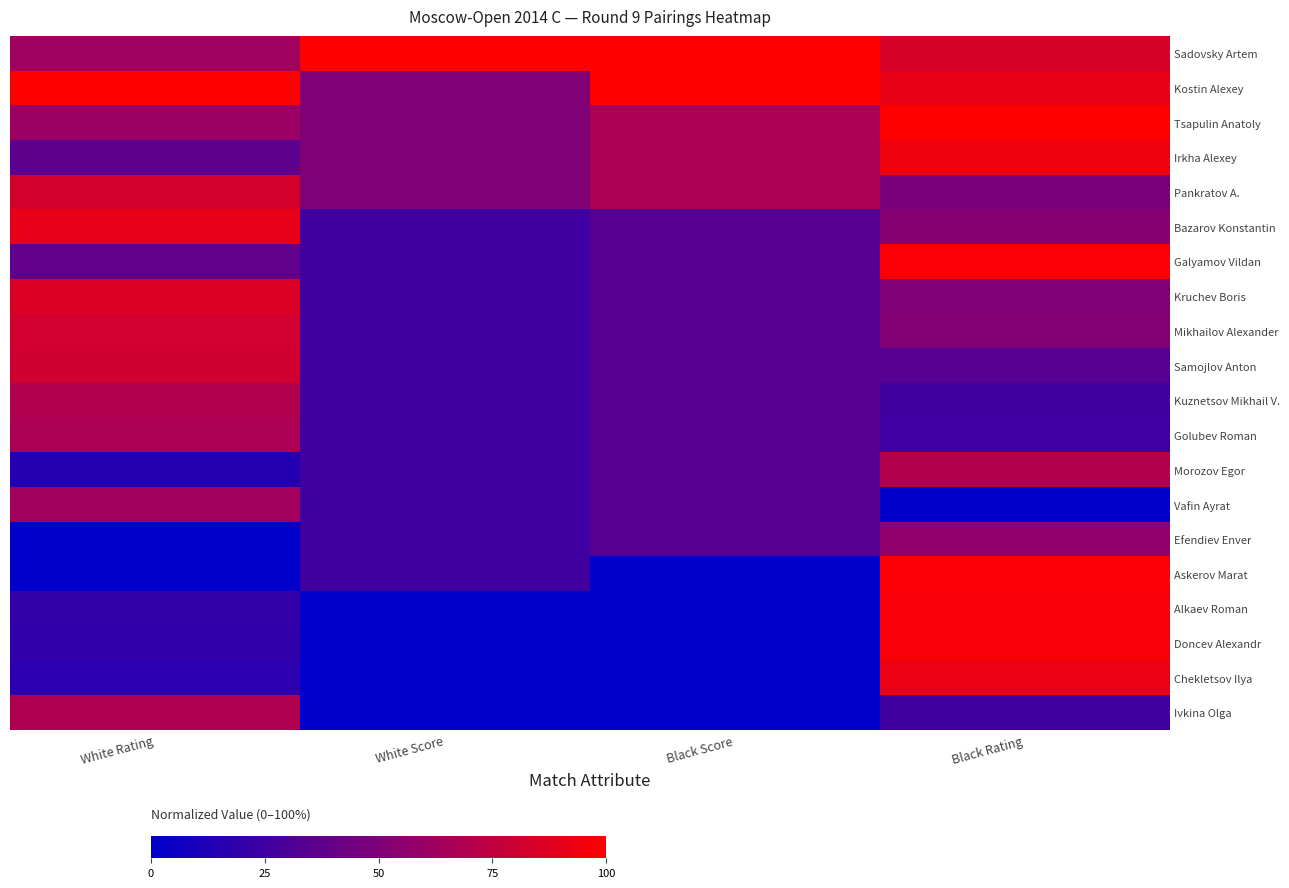

What is the spread (max minus min) of values at Black Score?

100.0